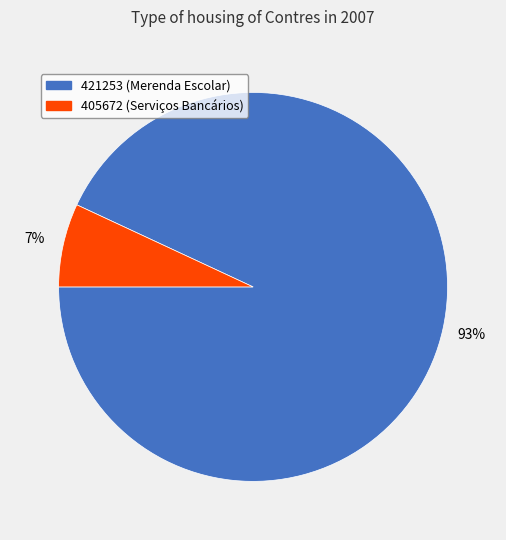

Does 421253 represent more than half of the total?

Yes